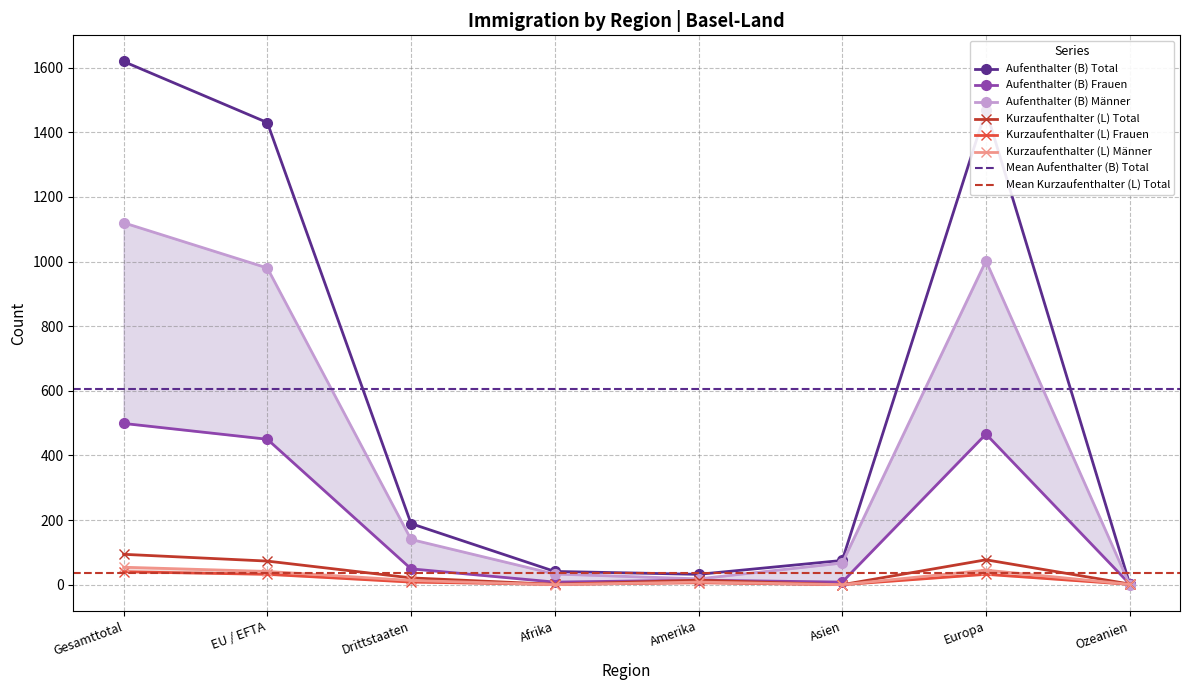

What are all the series names shown in the legend?

Aufenthalter (B) Total, Aufenthalter (B) Frauen, Aufenthalter (B) Männer, Kurzaufenthalter (L) Total, Kurzaufenthalter (L) Frauen, Kurzaufenthalter (L) Männer